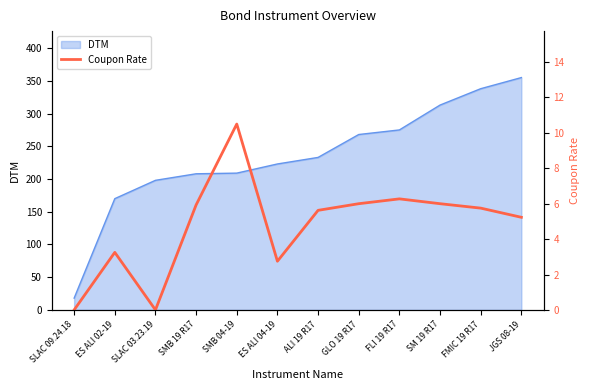

What is the sum of the values at JGS 08-19 and SMB 19 R17?

11.2